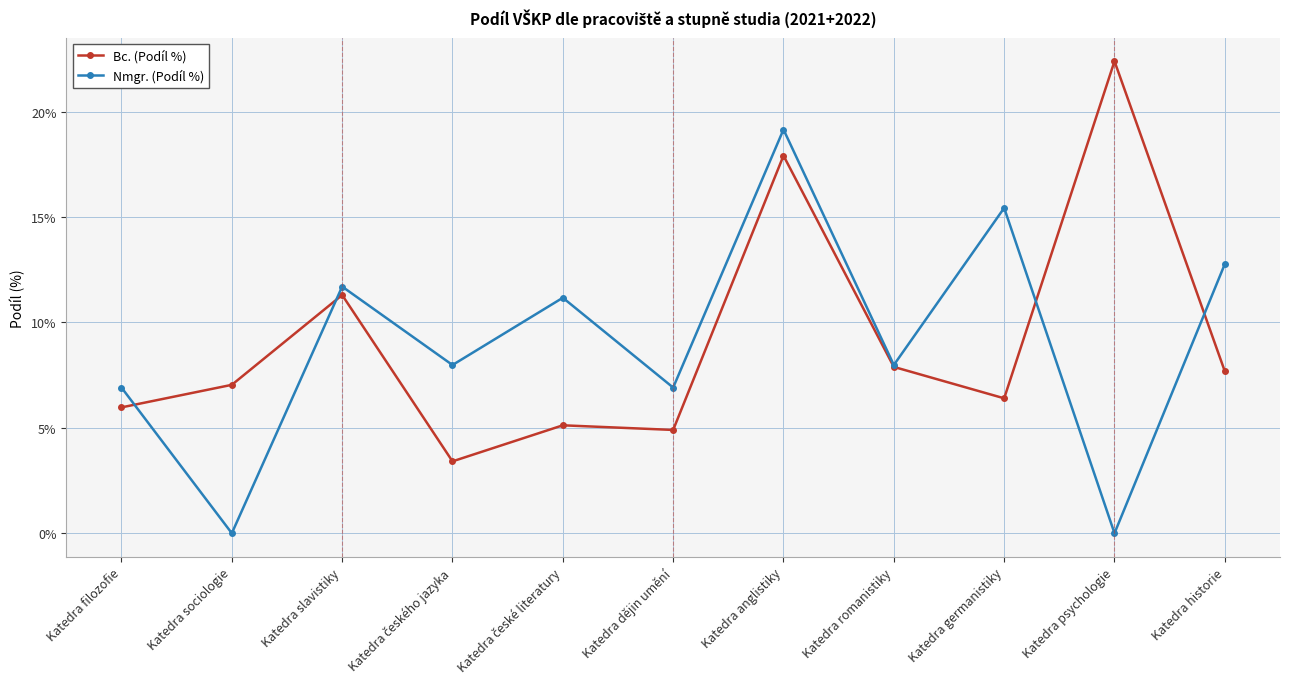

Does the chart have visible grid lines?

Yes